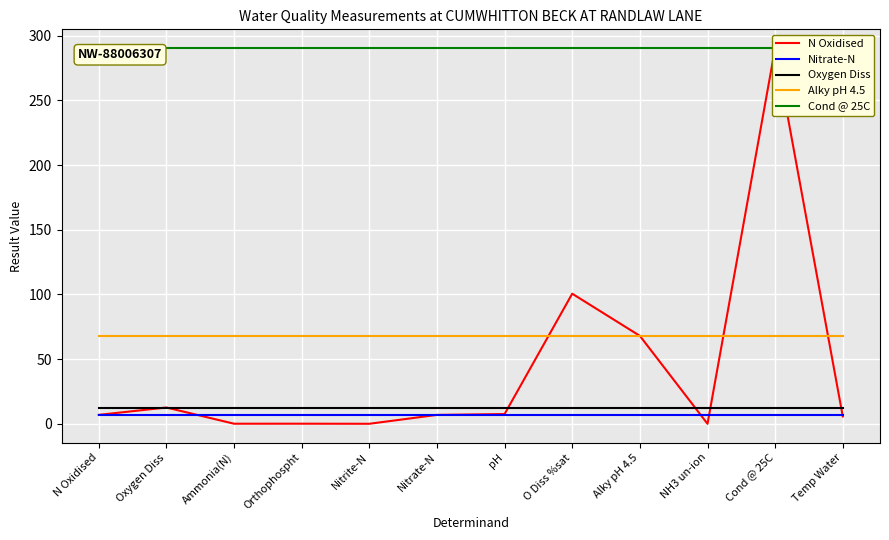

At which label does Nitrate-N reach its minimum?

N Oxidised